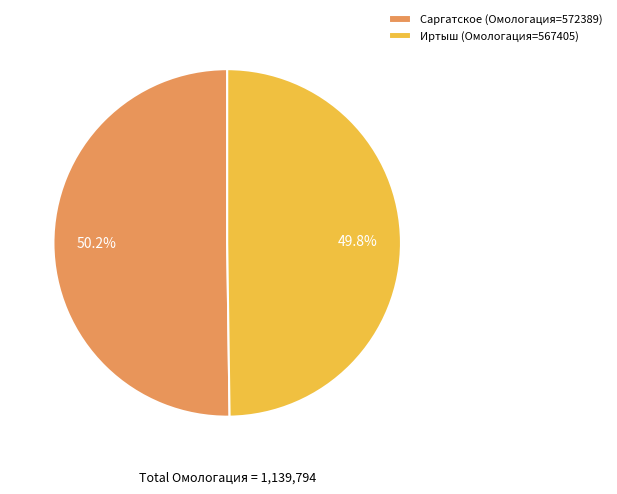

Count the number of slices in the pie.

2